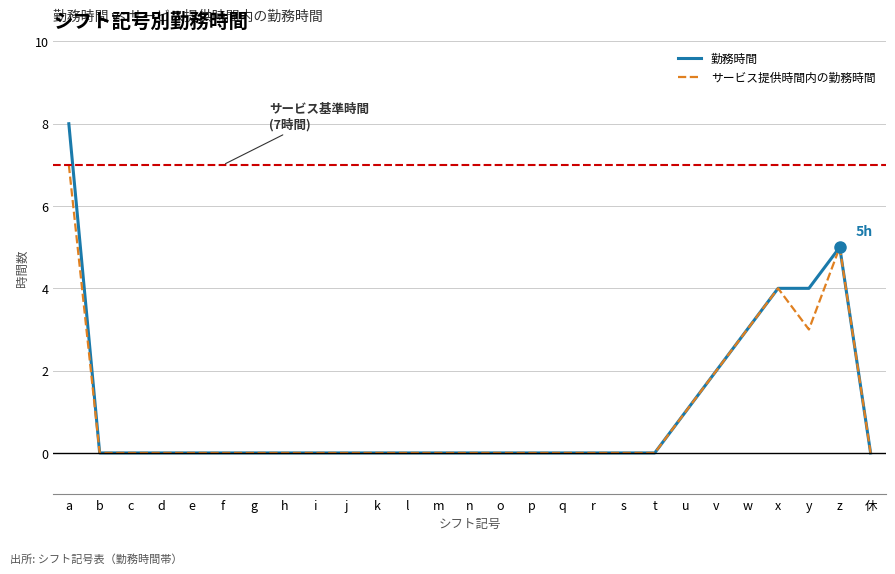

What position from the right is h?

20